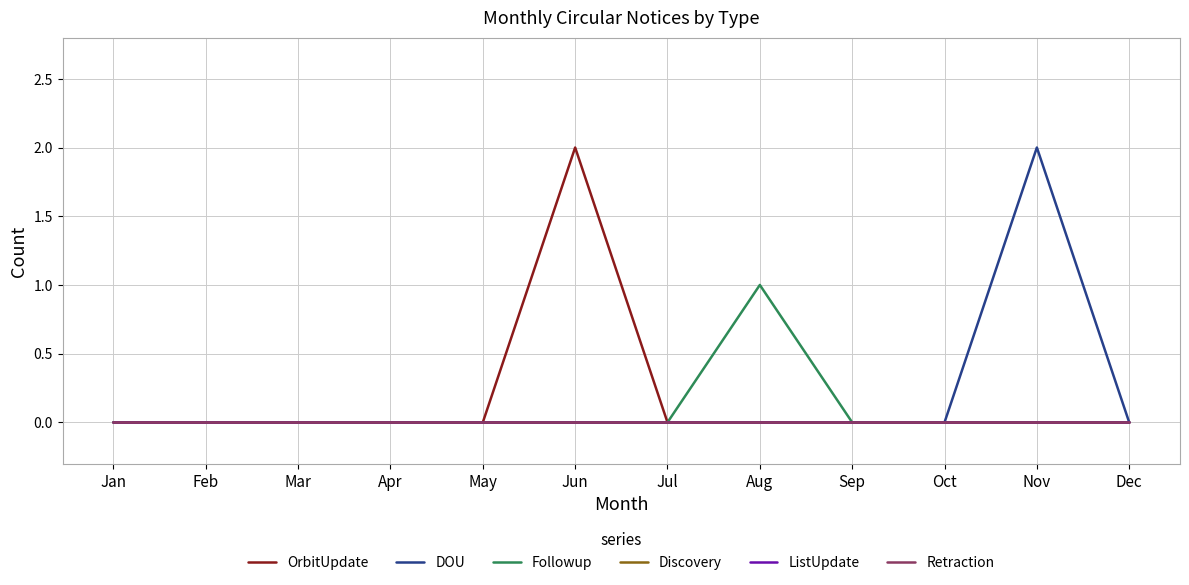

Between Jul and Dec, which series saw the biggest shift?

OrbitUpdate